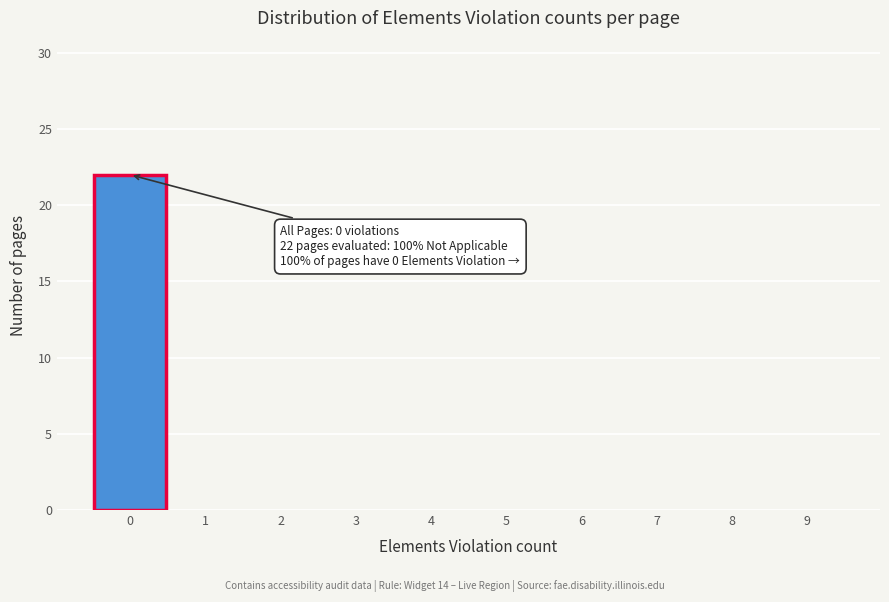

Over which range of the x-axis is the bar tallest?

-0.5 to 0.5